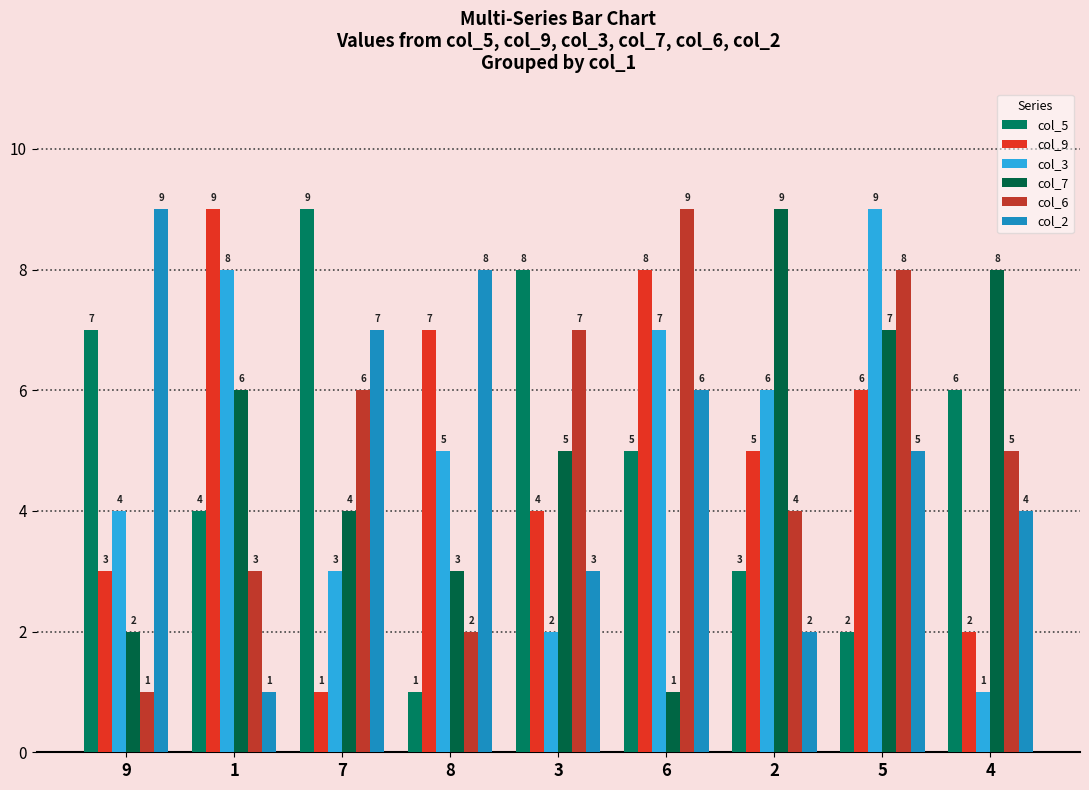

At 1, list the series in order from smallest to largest.

col_2, col_6, col_5, col_7, col_3, col_9